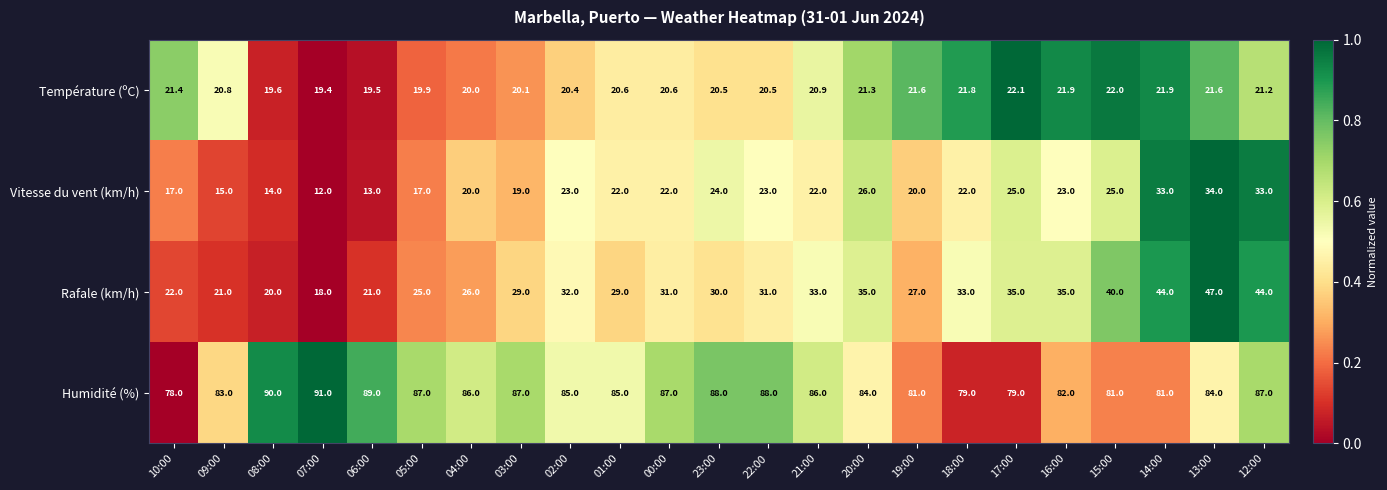

What is the difference between the Rafale (km/h) values at 03:00 and 17:00?

6.0